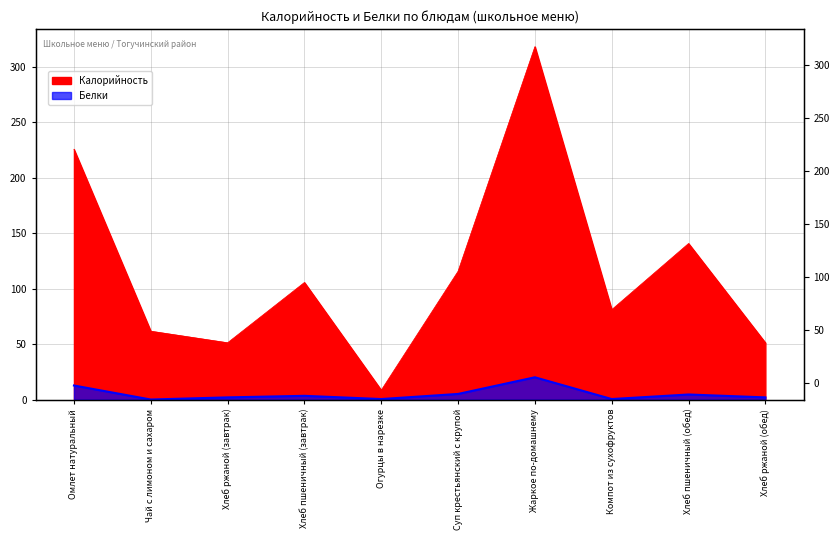

What is the minimum value for Белки?

0.1